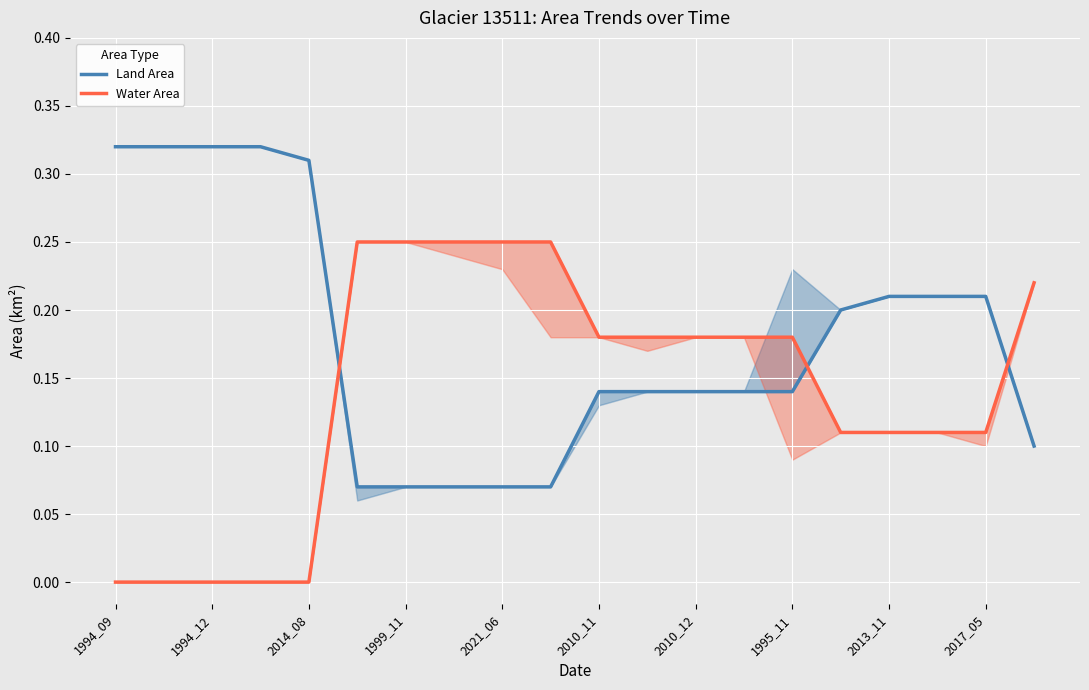

Is the value of Land Area at 2010_12 greater than the value of Water Area at 2021_06?

No